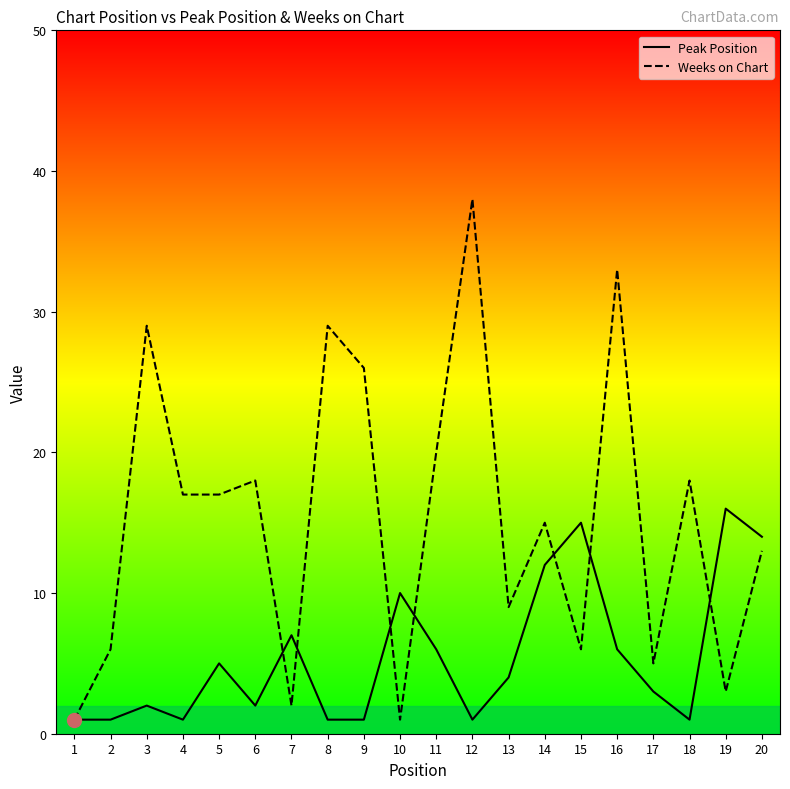

How many interior local peaks does the Peak Position series have?

6